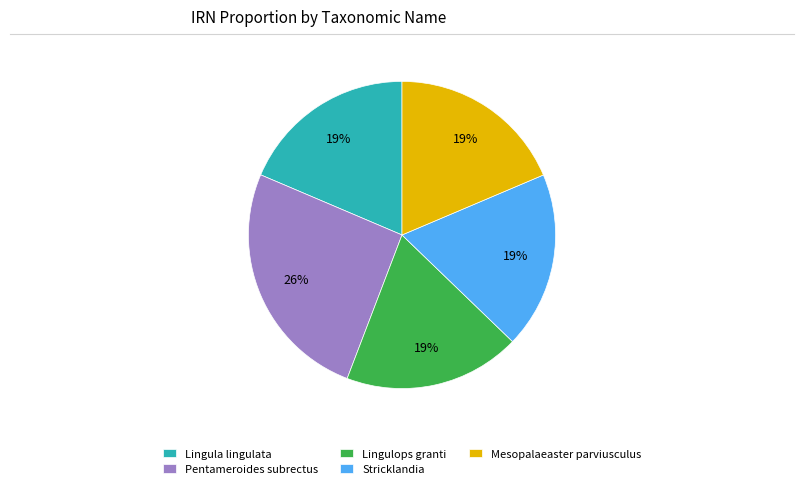

The Stricklandia slice represents 19% of the pie. True or false?

True